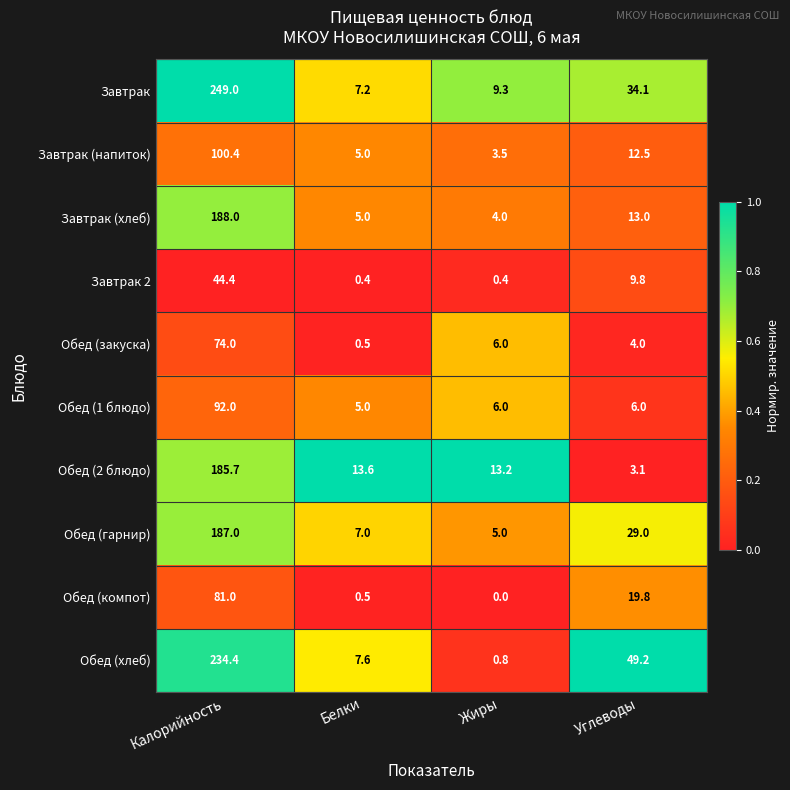

Which series has the largest range (max minus min)?

Завтрак